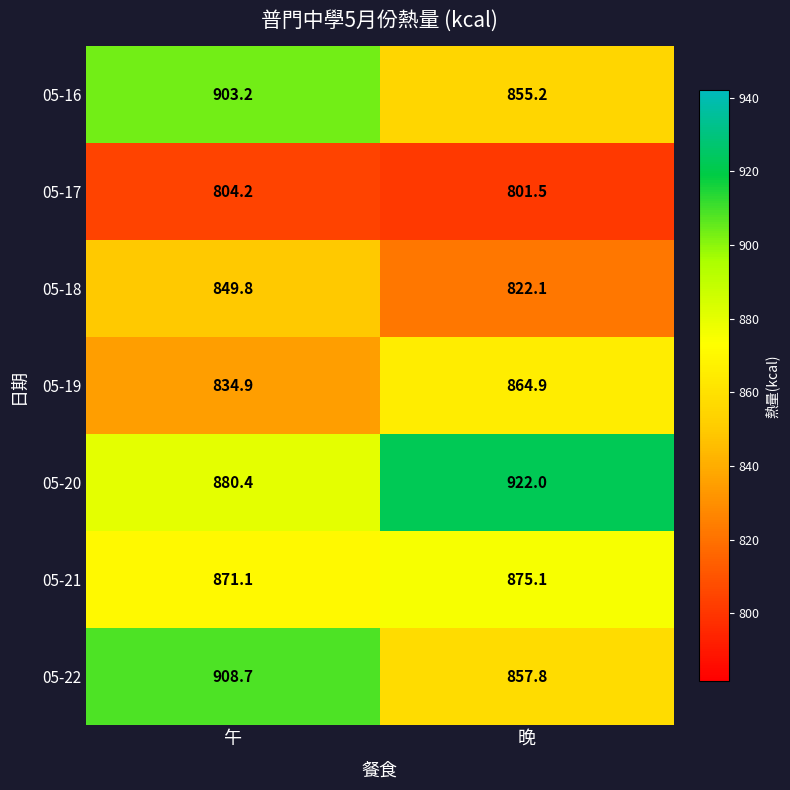

What is the difference between the highest and lowest values at 午?

104.5